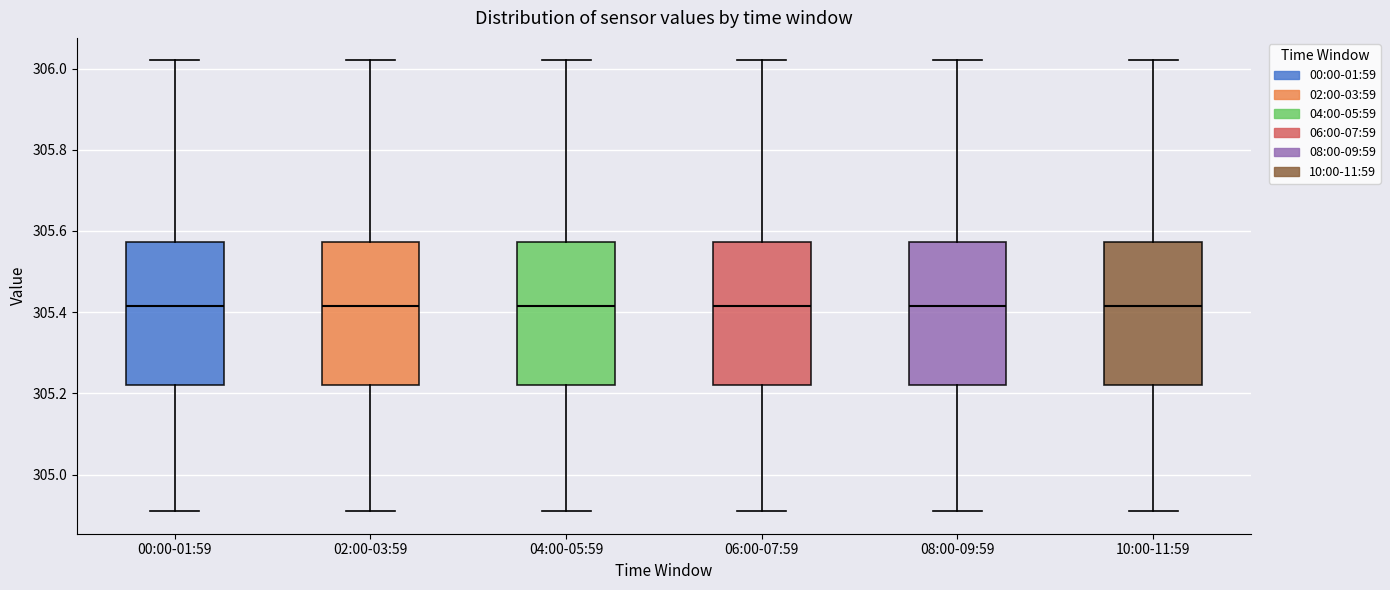

Where is the upper edge of the box for 04:00-05:59 on the y-axis? The values are not printed on the chart, so give them approximately, as read against the axis.

305.58